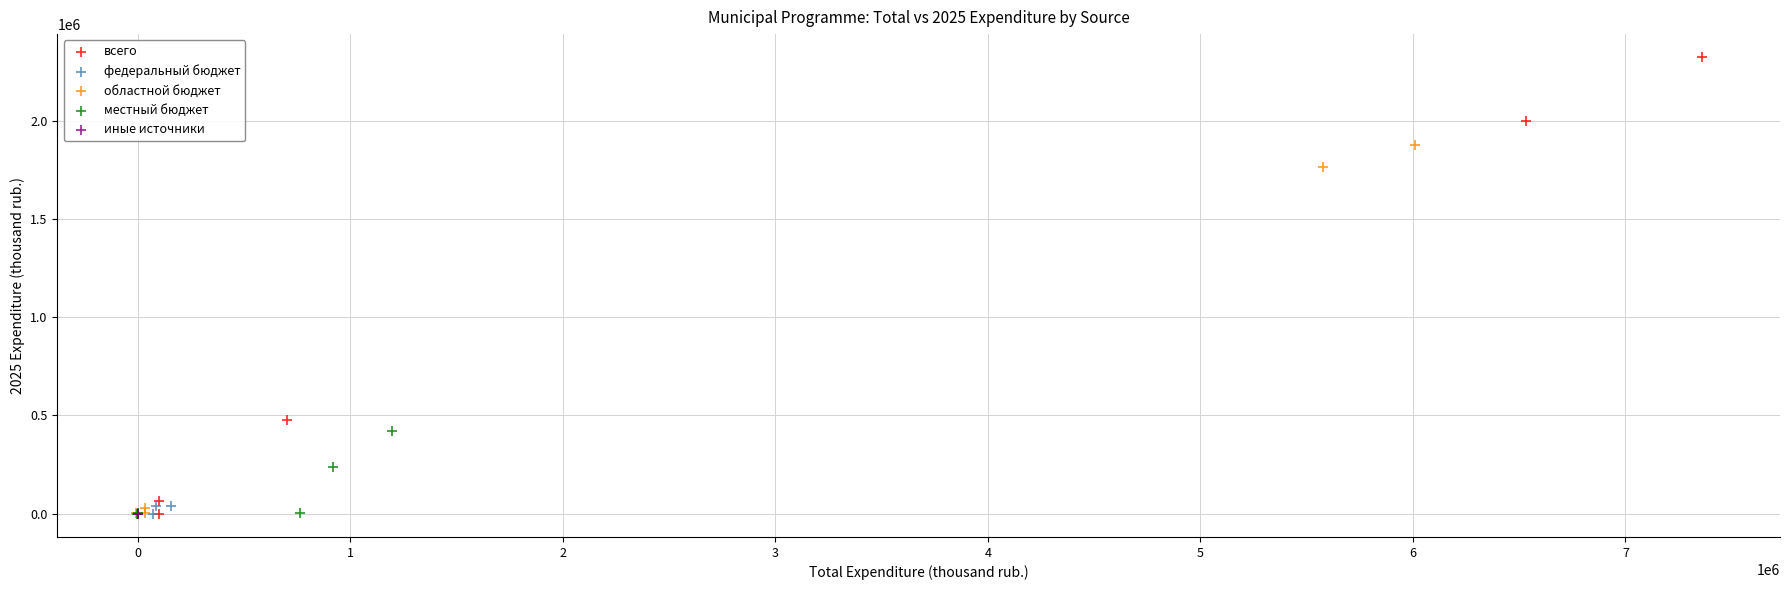

Which series contains the highest Y value?

всего